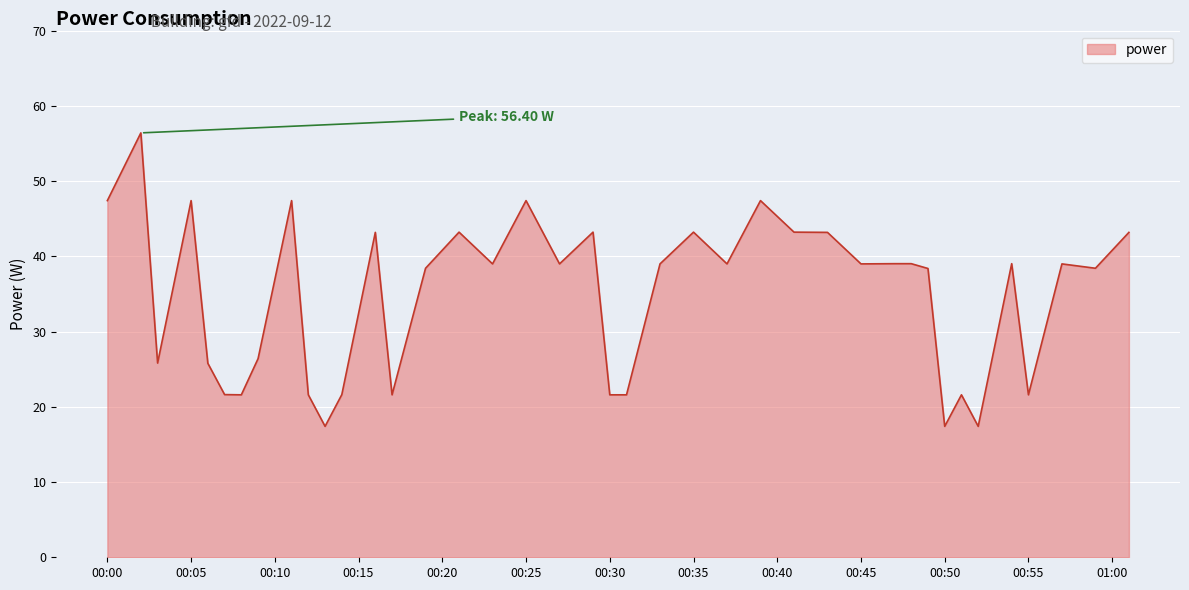

How many lines are shown in the chart?

1